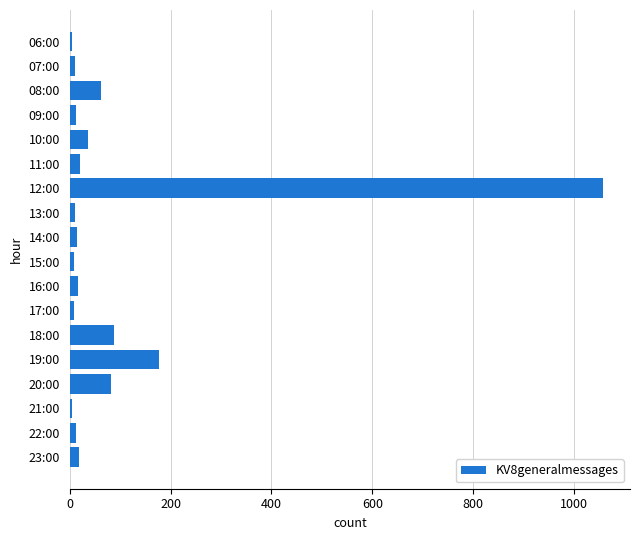

Where is the data nearest to the value 531?

19:00